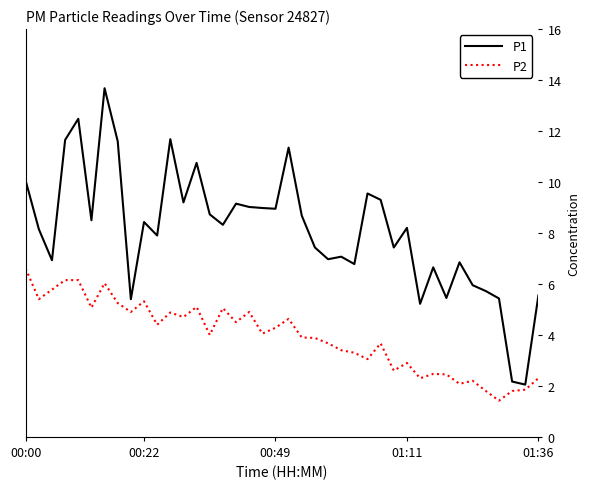

What is the difference between the second highest and minimum values in the P2 series?

4.7